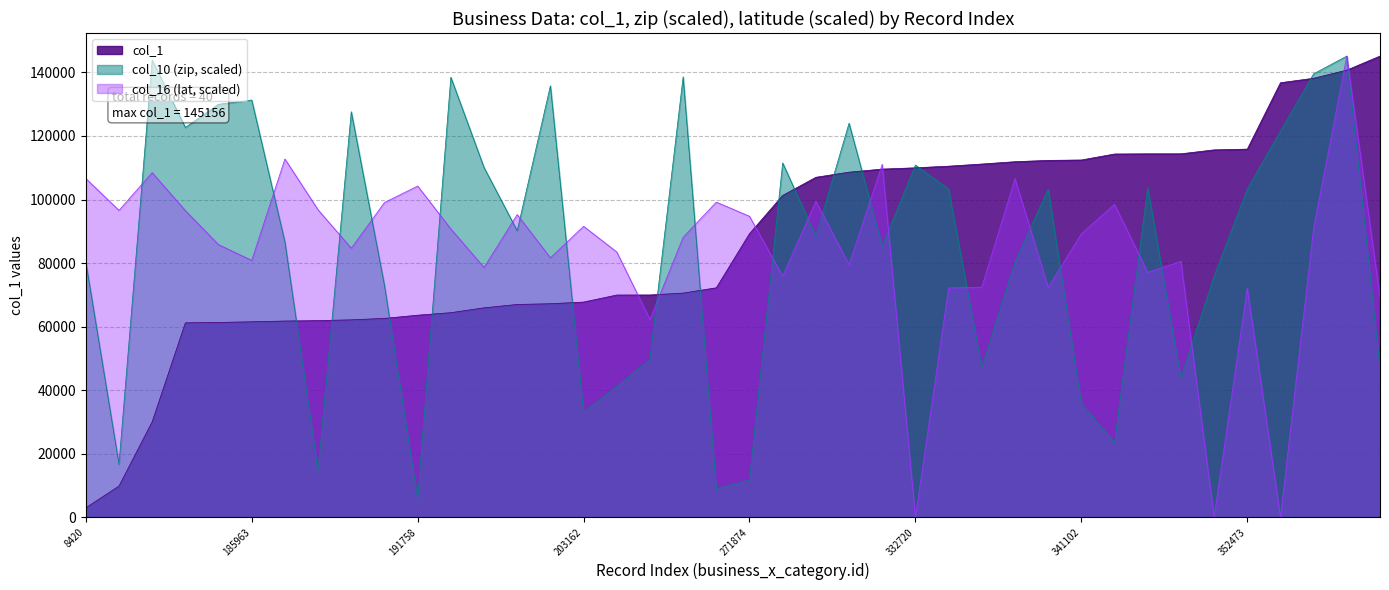

How many lines are shown in the chart?

3